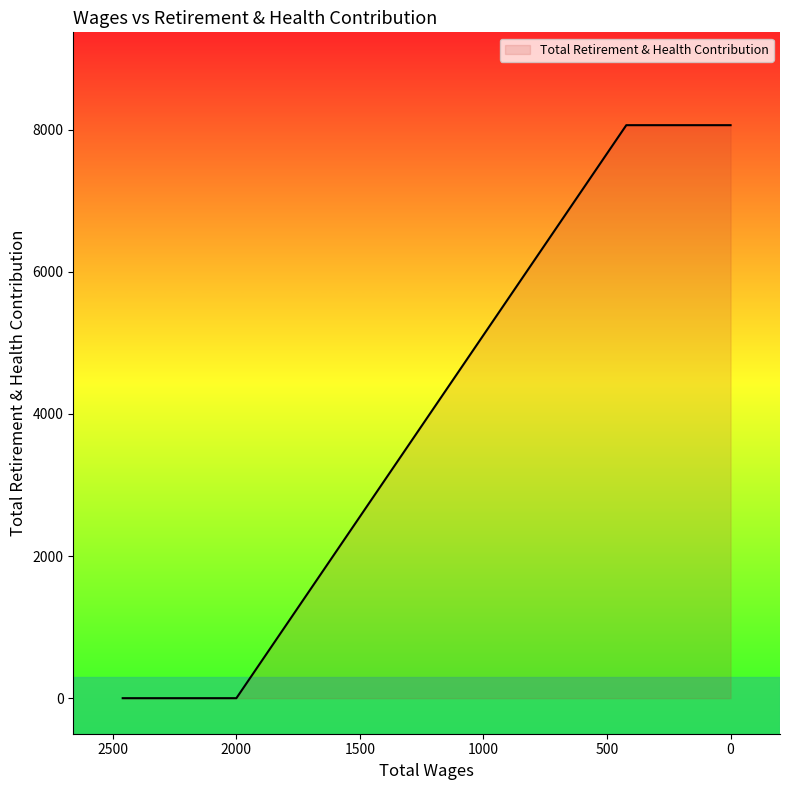

What is the label of the 1st point from the left?

2460.0